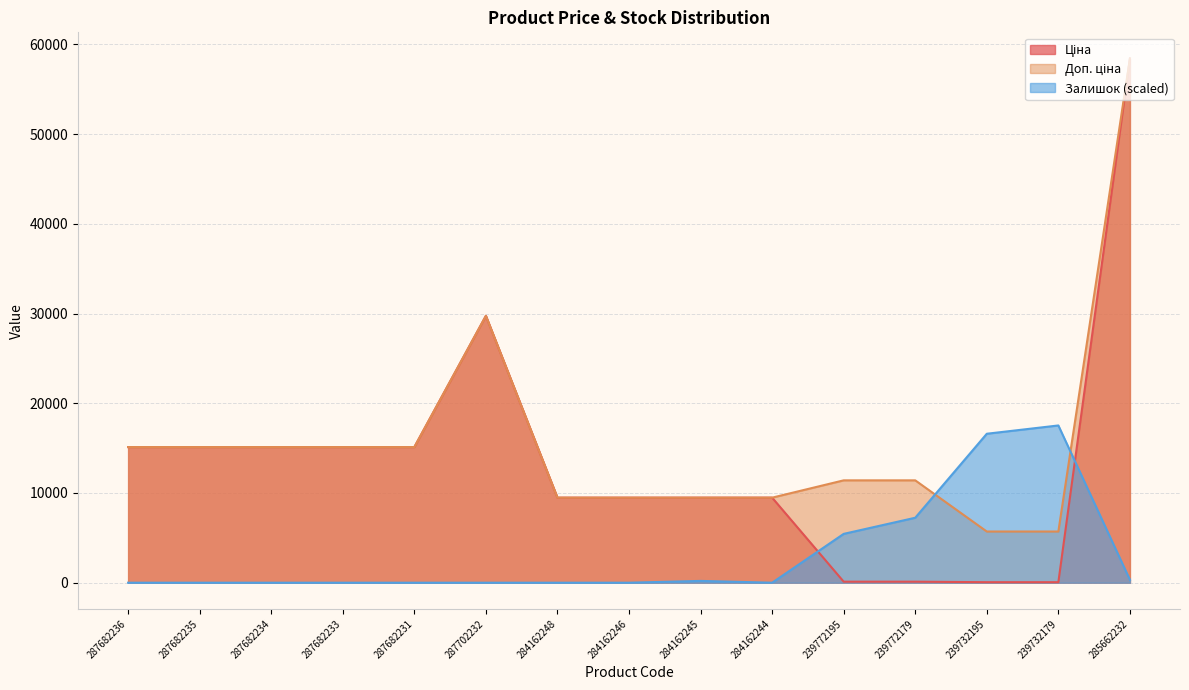

Does the chart display data point markers on the line(s)?

No